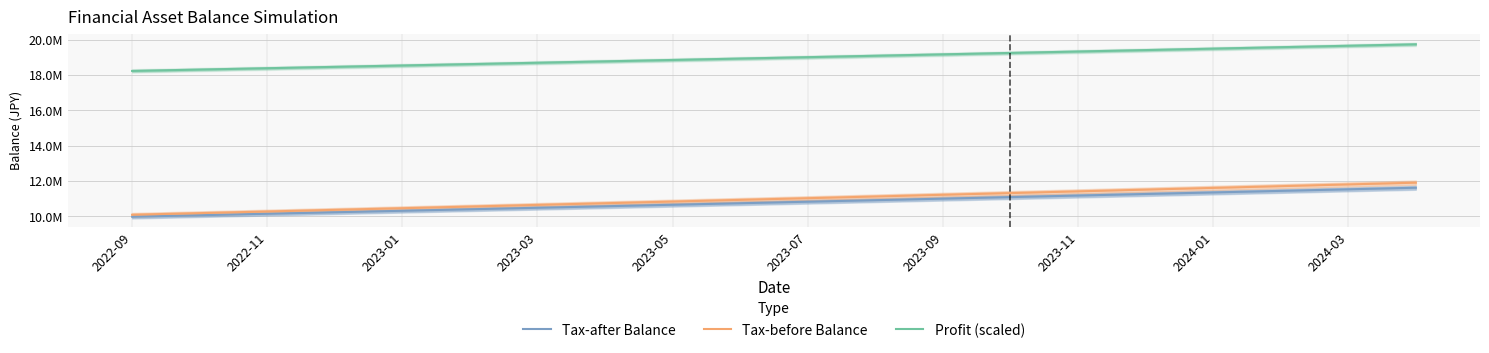

Which series has the widest spread of values?

Tax-before Balance